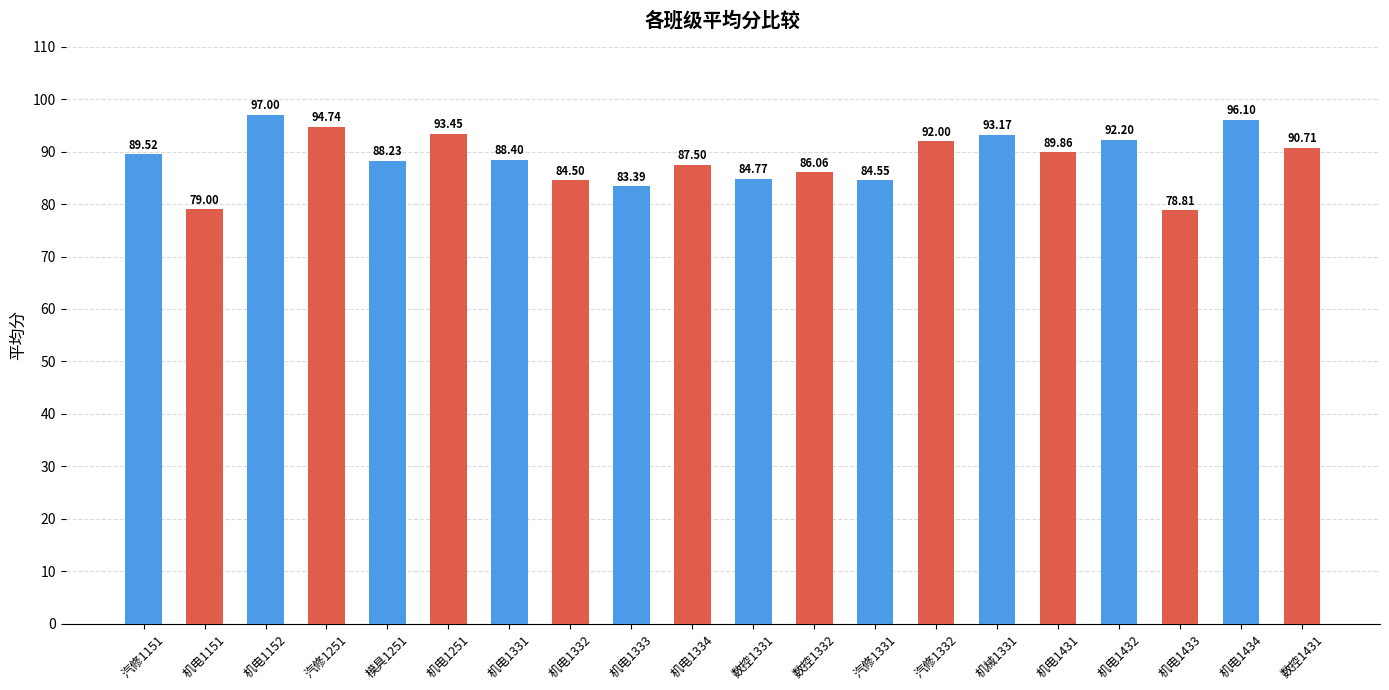

True or false: the data shows 19.5 at 机电1433.

False